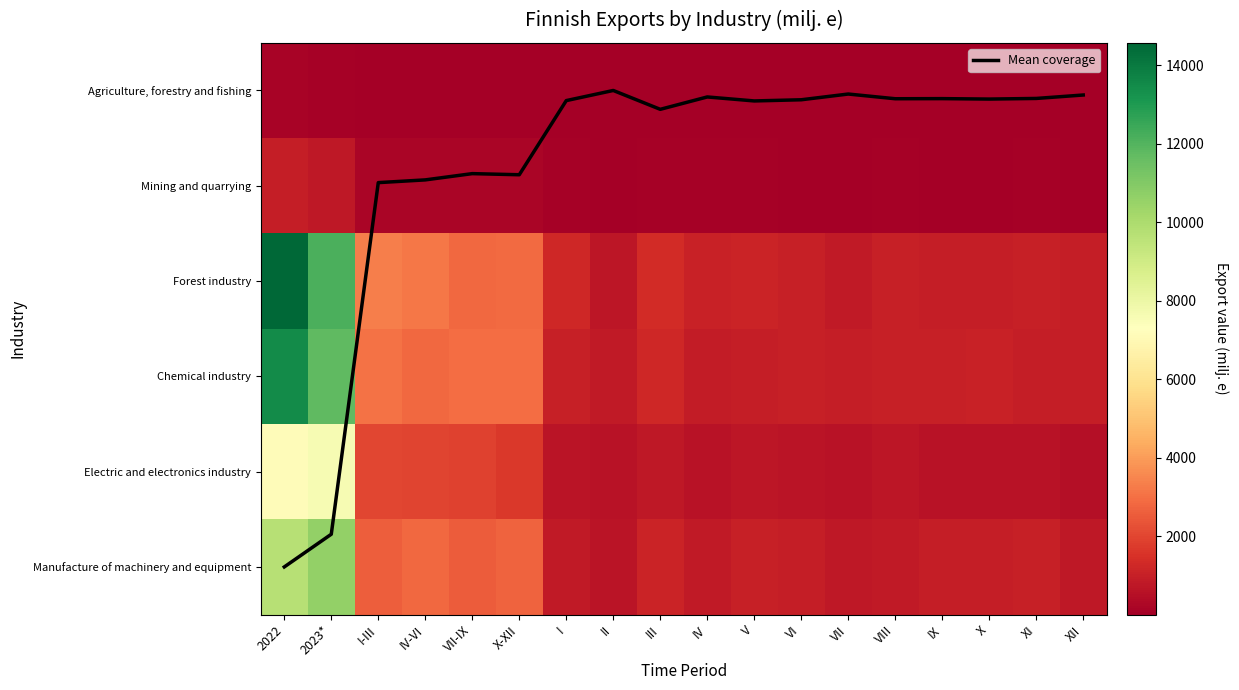

How many data points does each series have?

18